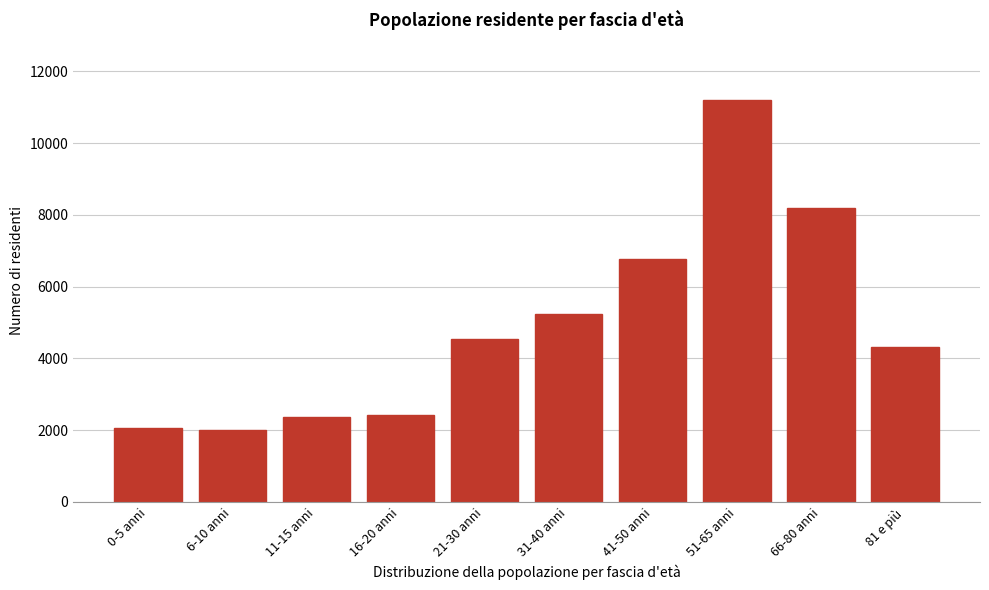

Where is the data nearest to the value 6604?

41-50 anni